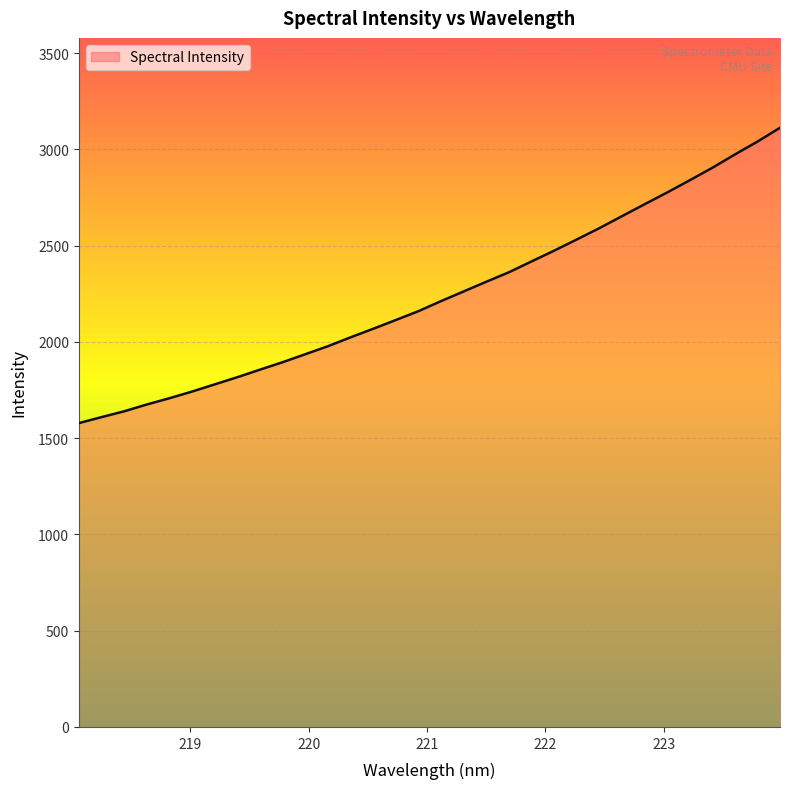

What is the maximum value shown in the chart?

3112.8